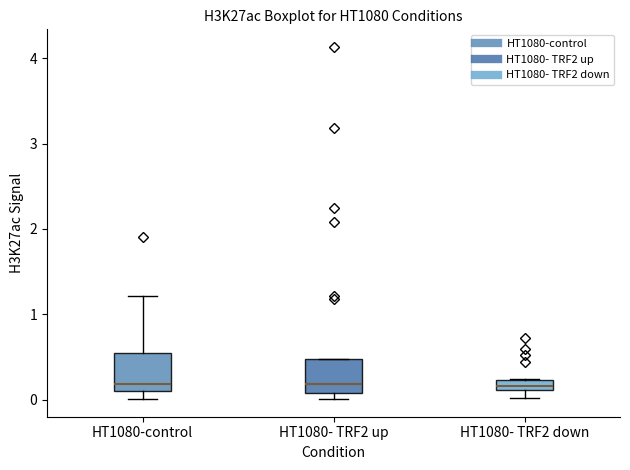

Where is the upper edge of the box for HT1080-control on the y-axis? The values are not printed on the chart, so give them approximately, as read against the axis.

0.5